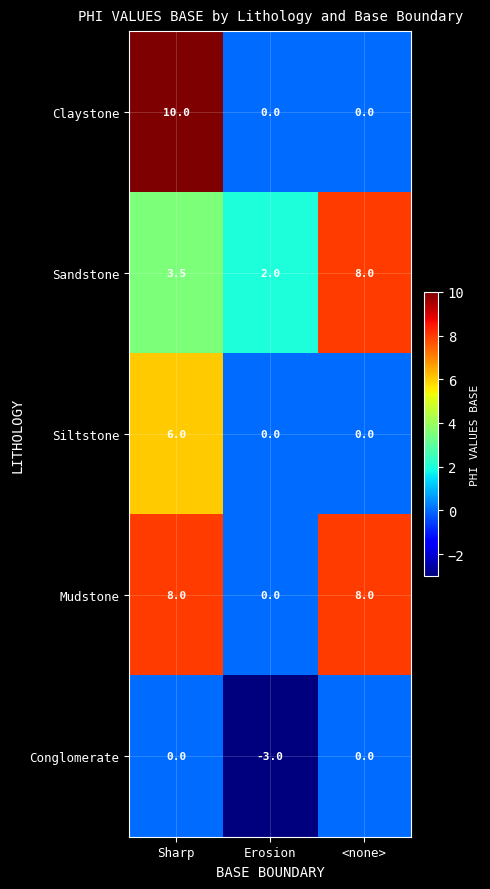

Which series has the largest total across all categories?

Mudstone